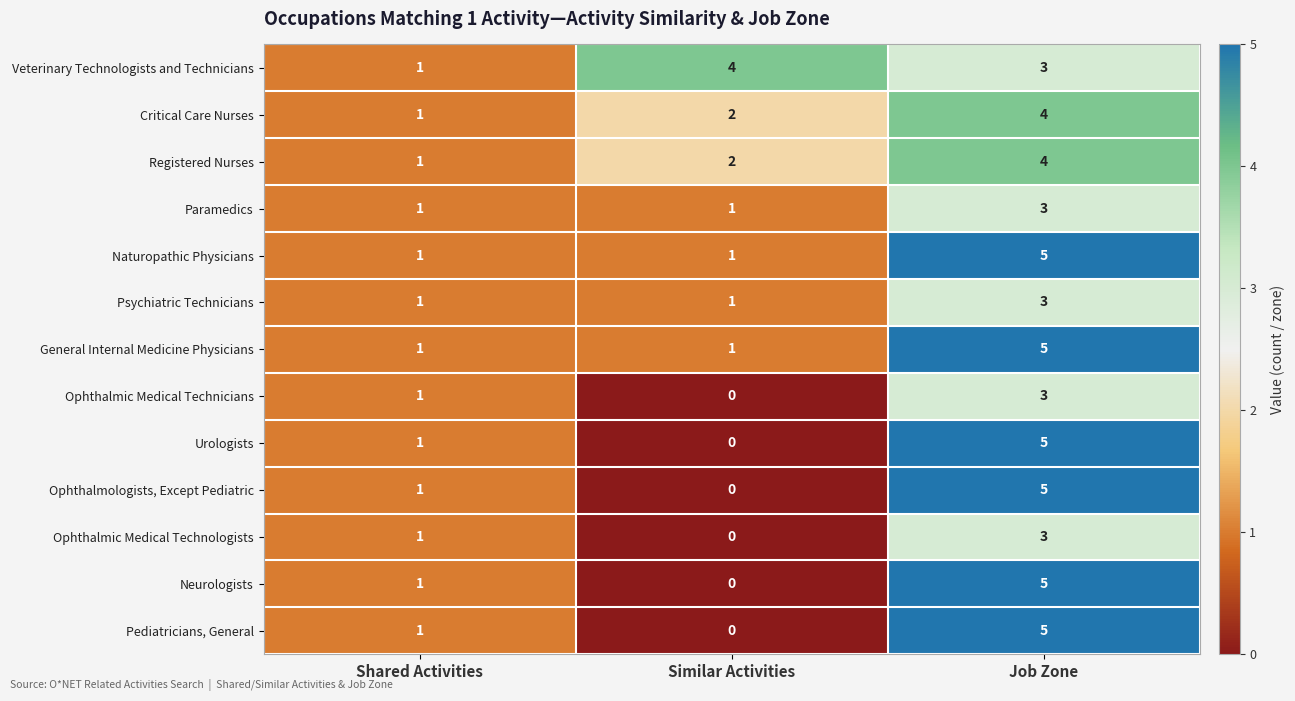

Between Shared Activities and Similar Activities, which series saw the biggest shift?

Veterinary Technologists and Technicians